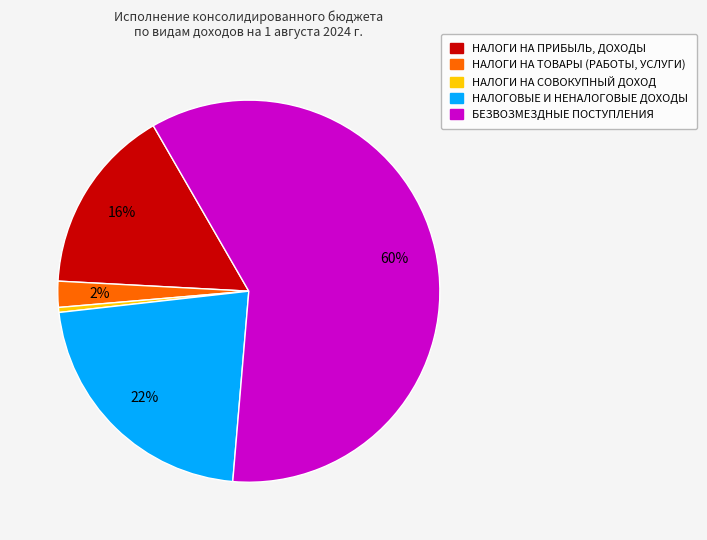

Is the sum of НАЛОГОВЫЕ И НЕНАЛОГОВЫЕ ДОХОДЫ and БЕЗВОЗМЕЗДНЫЕ ПОСТУПЛЕНИЯ greater than half?

Yes